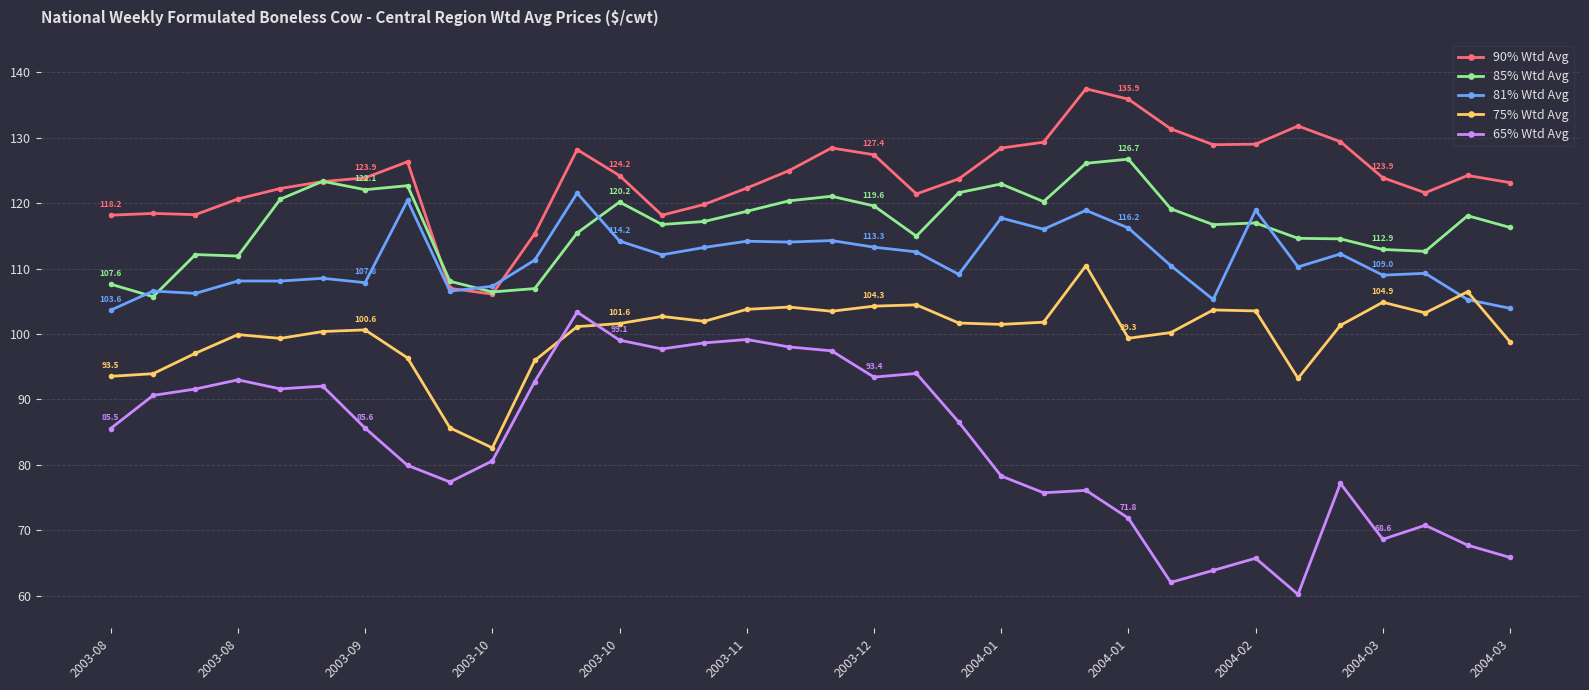

What is the average value of the 85% Wtd Avg series?

116.8